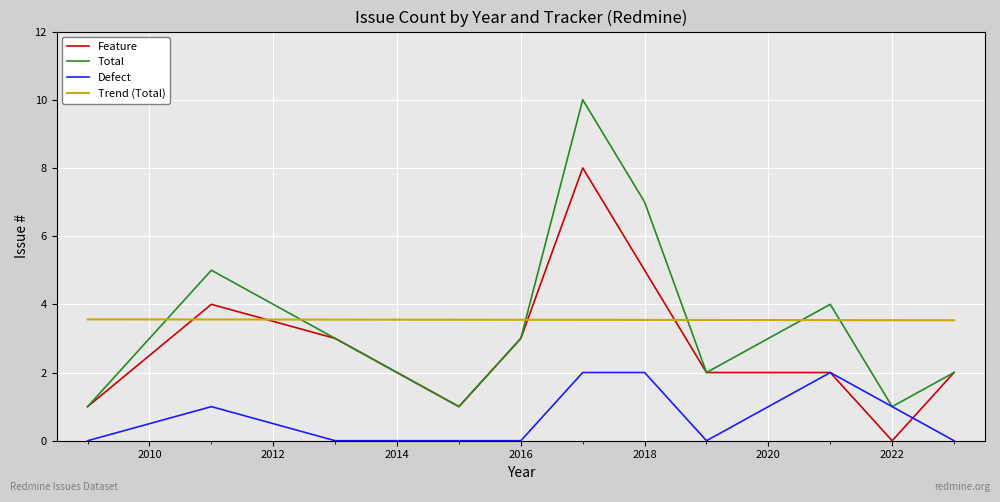

How many intersections are there between Total and Trend (Total)?

6